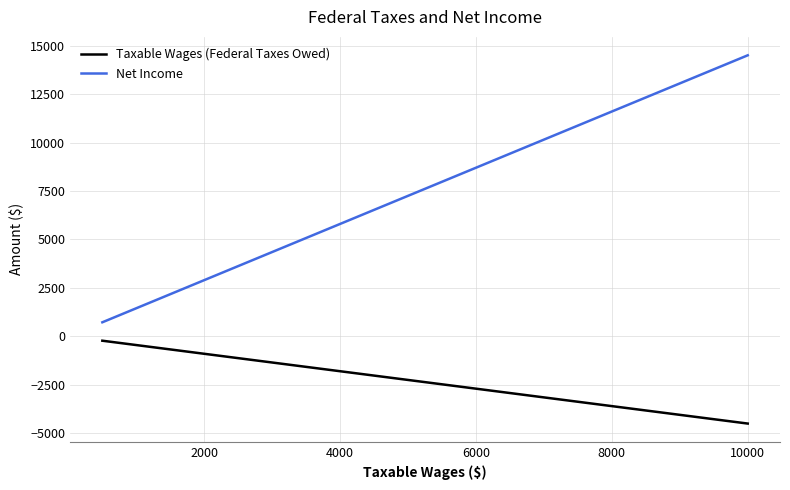

What is the difference between the maximum and minimum values in the Taxable Wages (Federal Taxes Owed) series?

4275